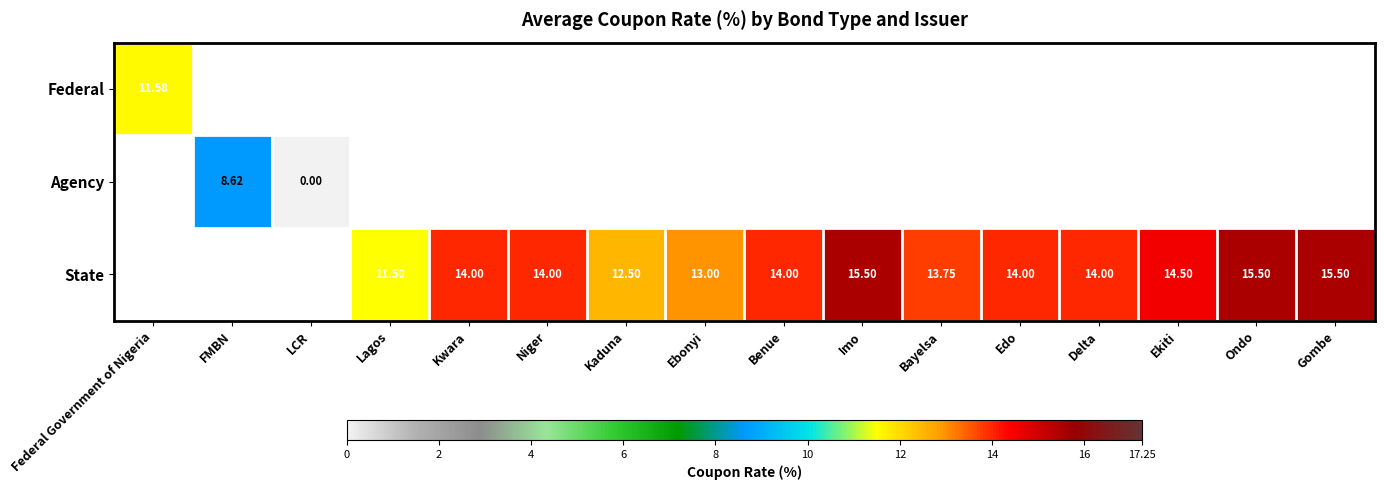

Which series changed the most between Kwara and Benue?

State